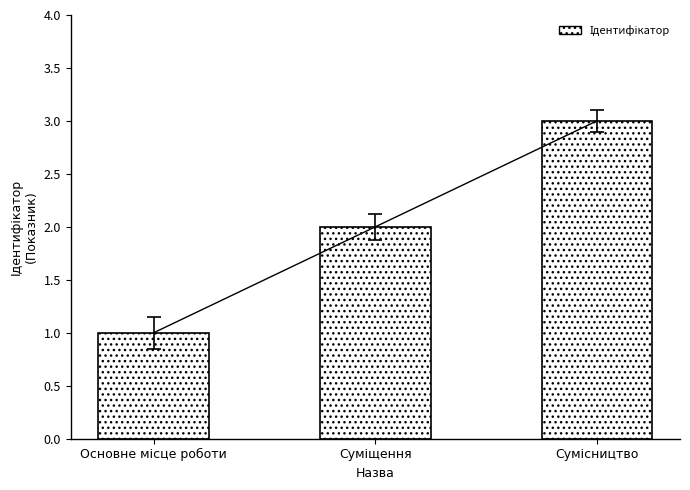

The chart shows a value of 3 at Сумісництво. True or false?

True